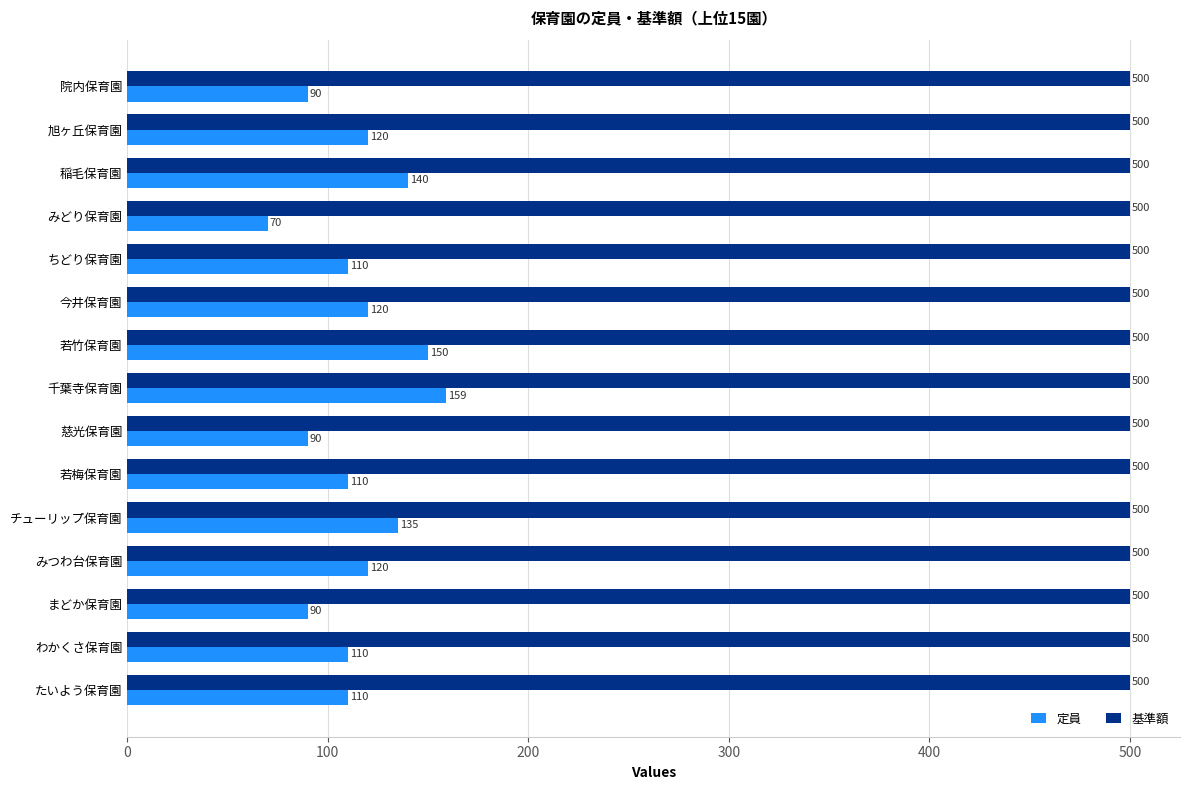

What is the average value of the 定員 series?

115